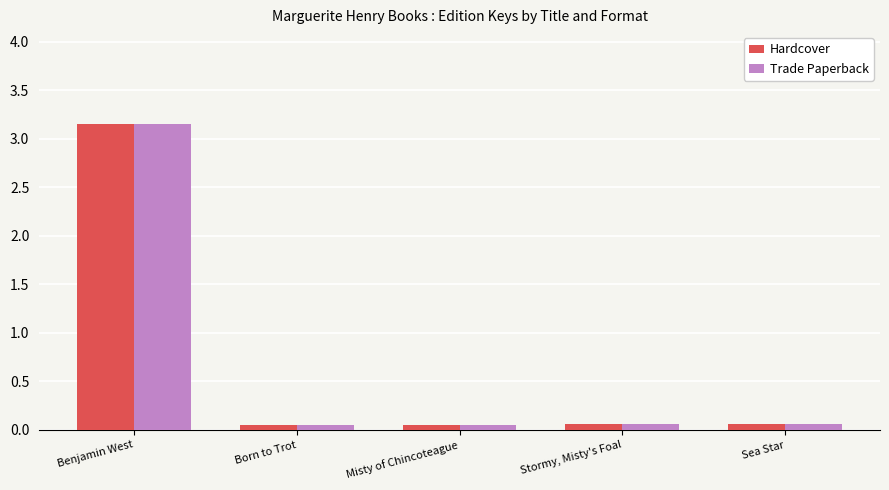

What is the difference between the maximum and second lowest values in the Hardcover series?

3.1